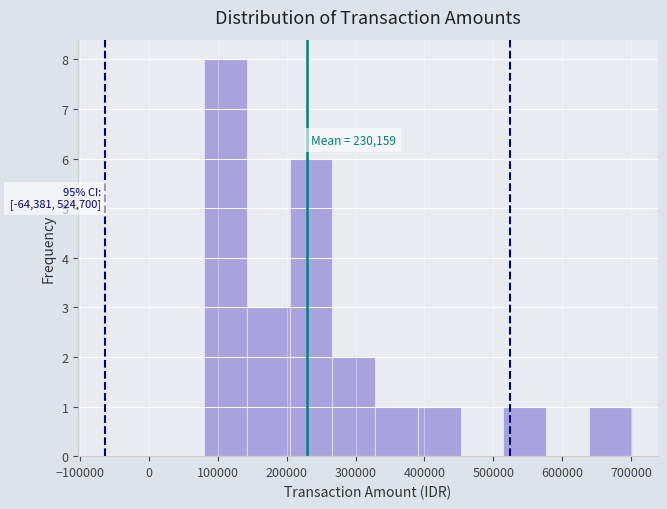

Which range on the x-axis has the tallest bar?

80000 to 140000